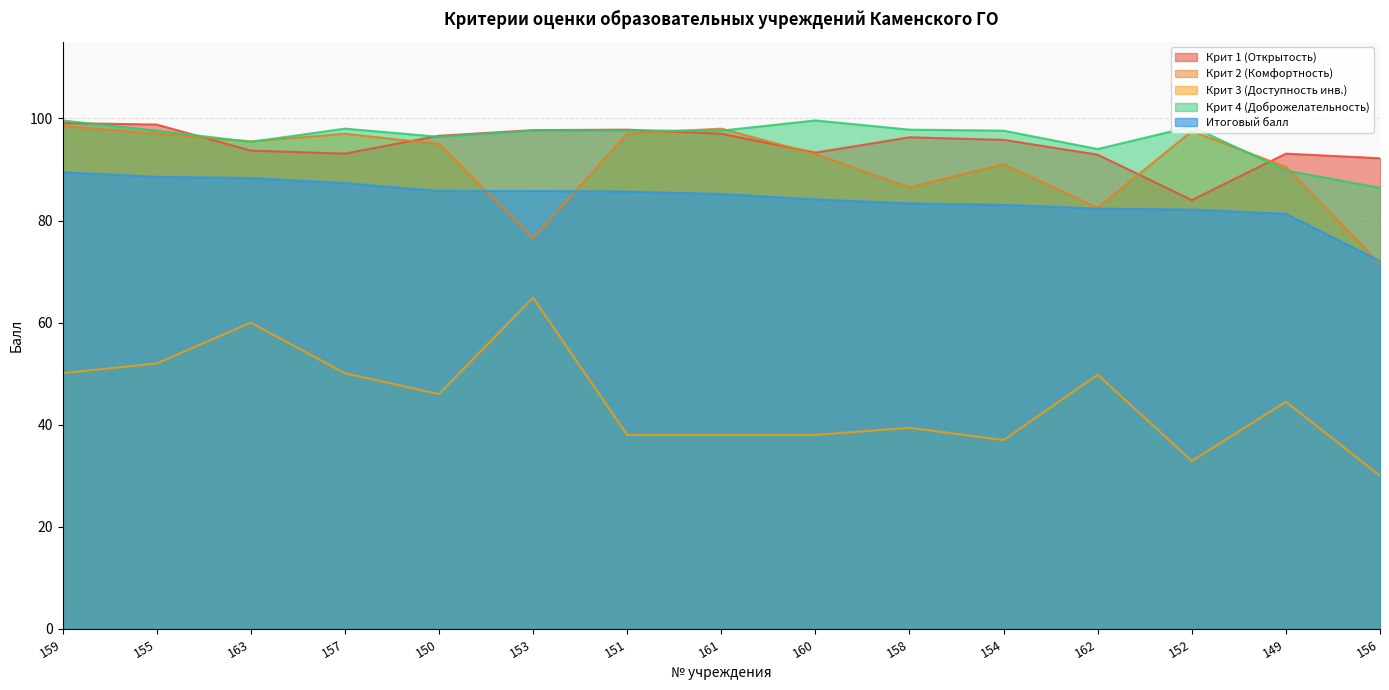

Between which two adjacent categories do Крит 2 (Комфортность) and Итоговый балл first intersect?

150 and 153